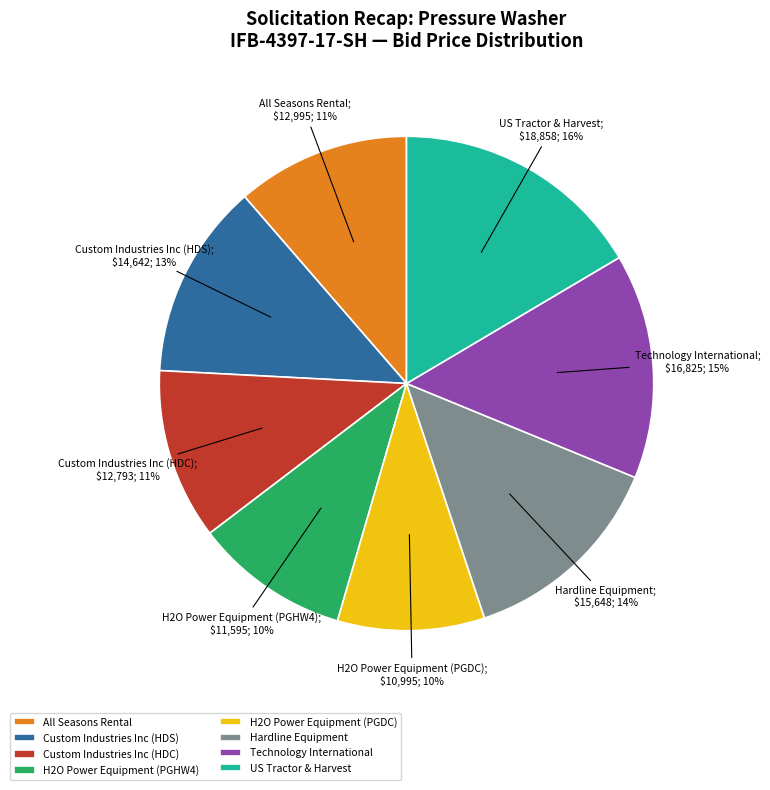

Which category has the biggest portion of the pie?

US Tractor & Harvest